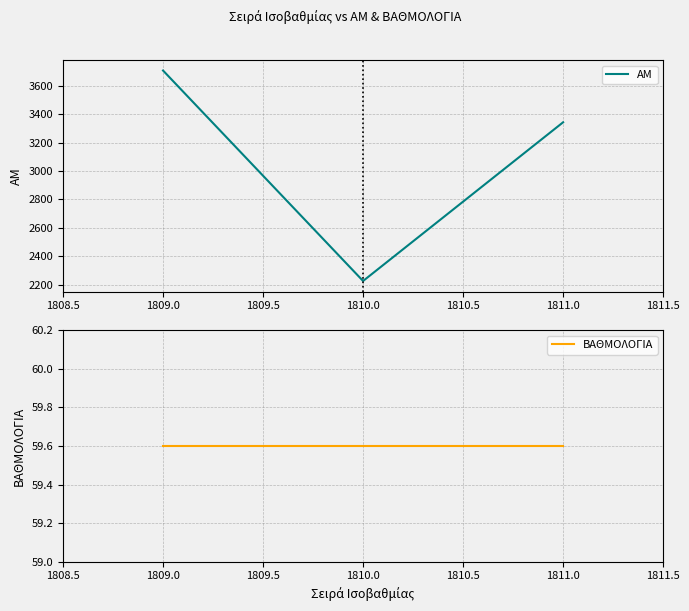

Is it true that AM equals 1385 at 1810.0?

False